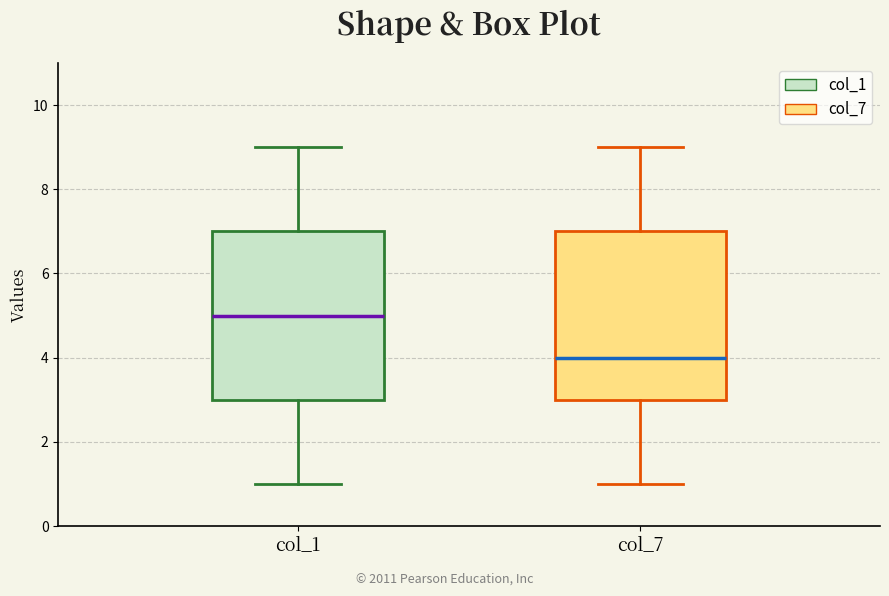

Reading left to right, read every box against the y-axis: the position of its median line, the range the box covers, and the ends of its whiskers. The values are not printed on the chart, so give them approximately, as read against the axis.

col_1: median 5, box 3 to 7, whiskers 1 to 9
col_7: median 4, box 3 to 7, whiskers 1 to 9